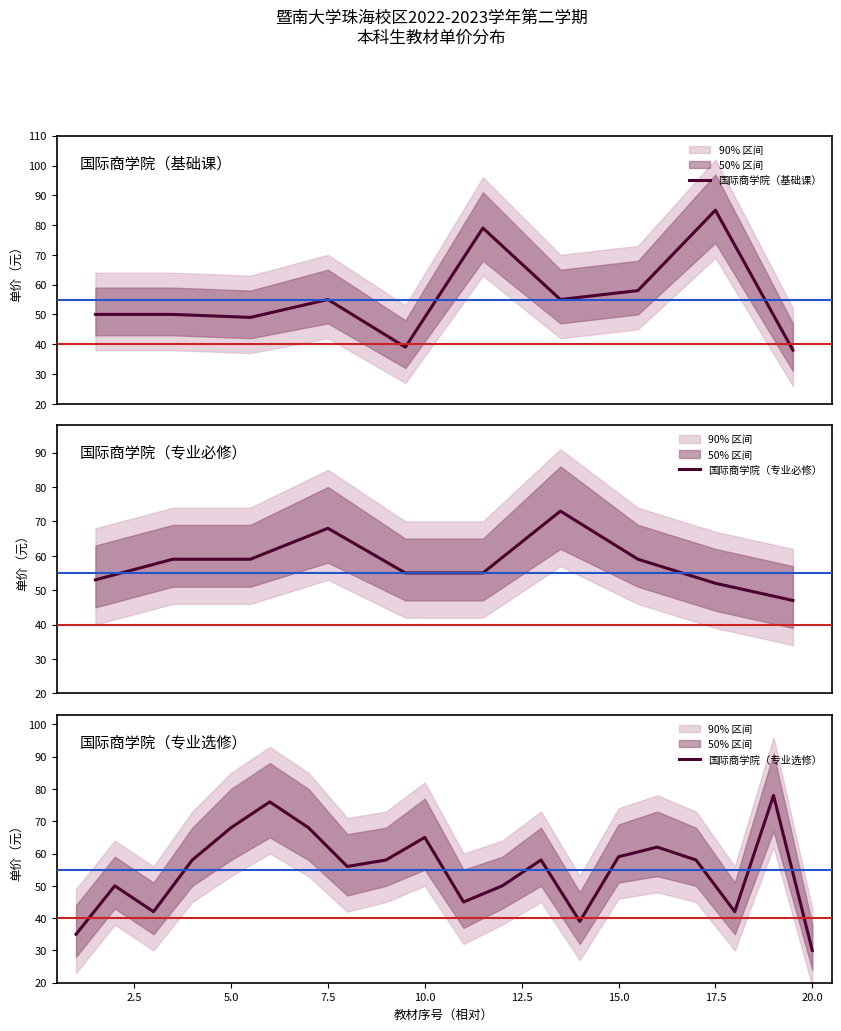

The 国际商学院（专业选修） series shows 53 at 20.0. True or false?

False